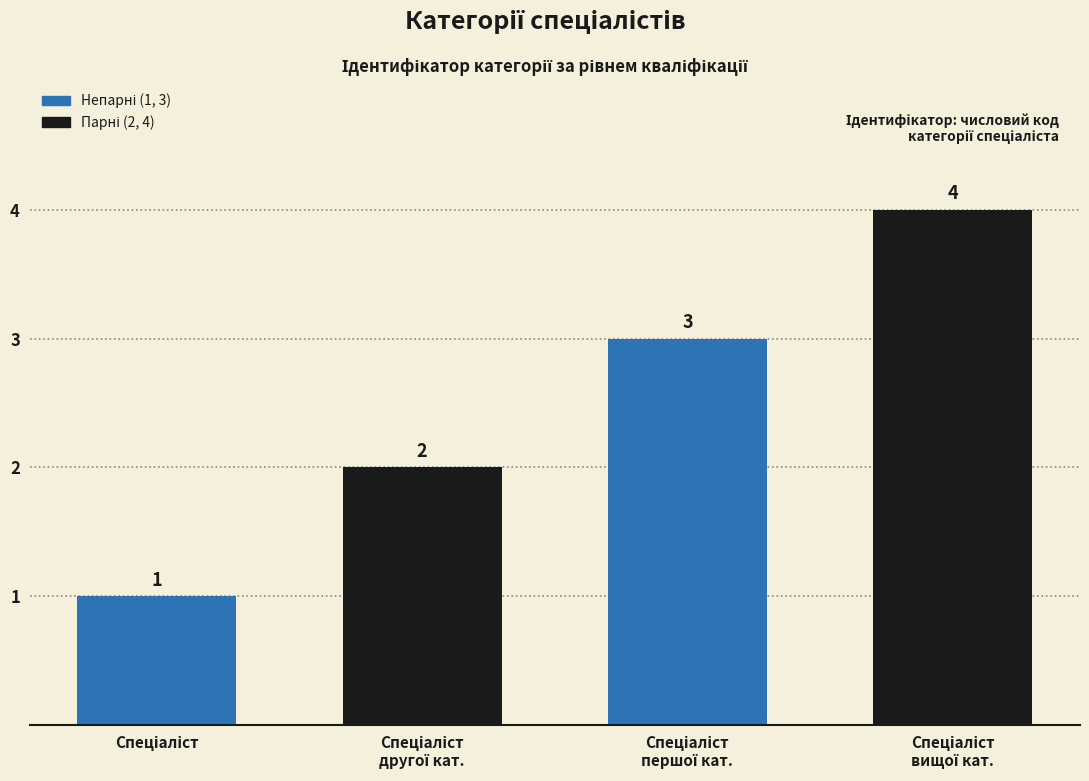

What is the sum of all values?

10